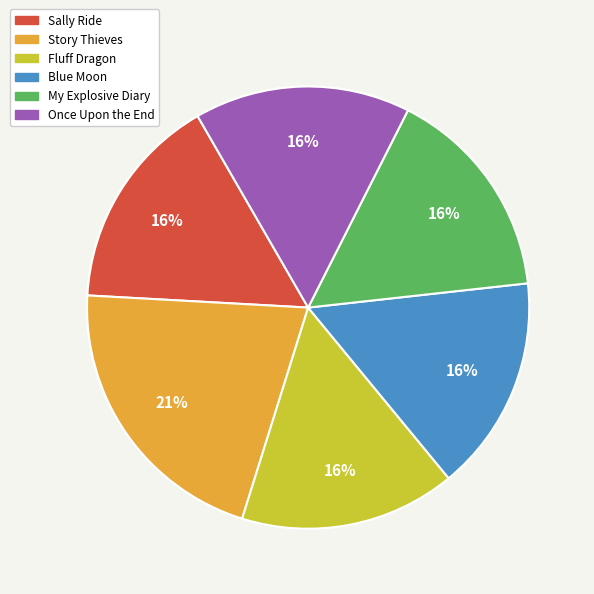

Which has a higher value, My Explosive Diary or Story Thieves?

Story Thieves